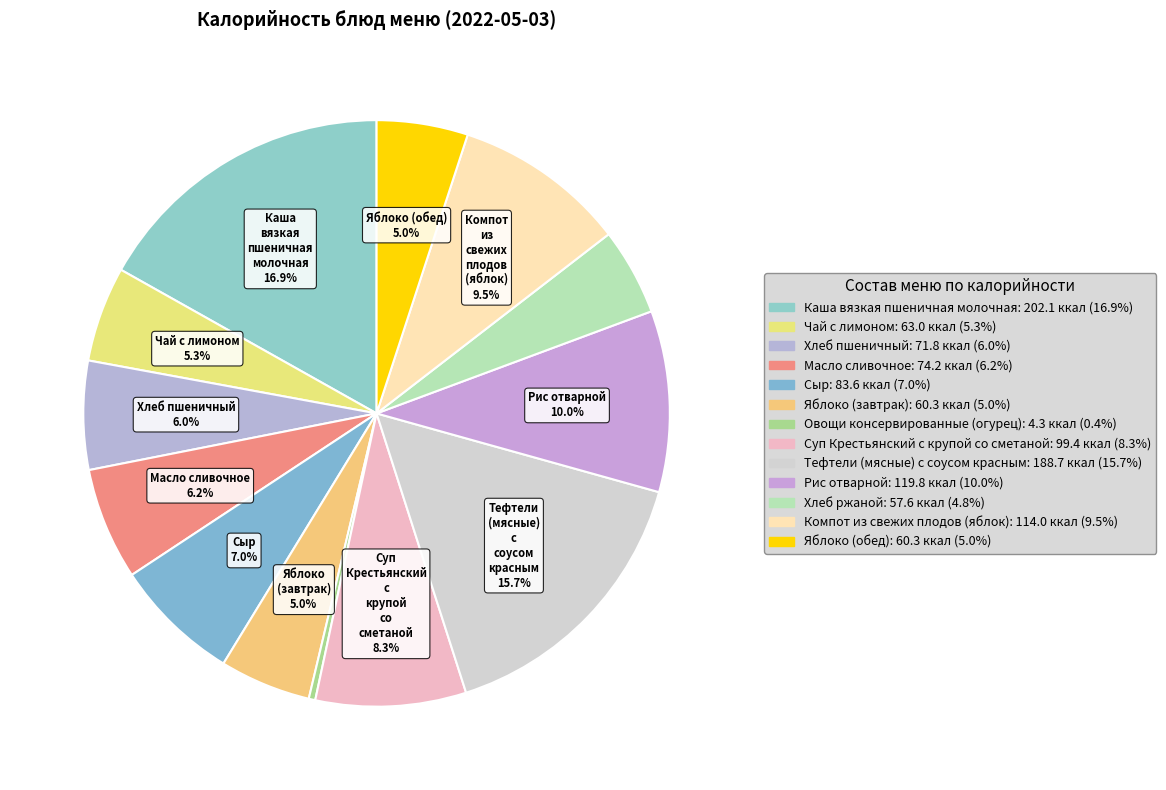

How many slices are in this pie chart?

13